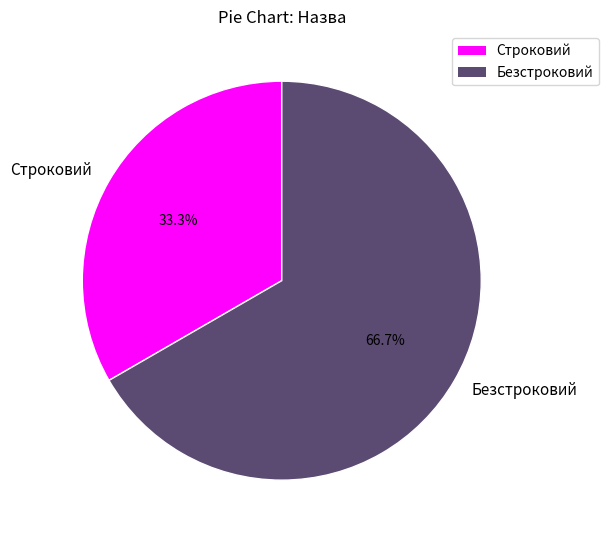

Is it true that Безстроковий is 58% of the pie?

False